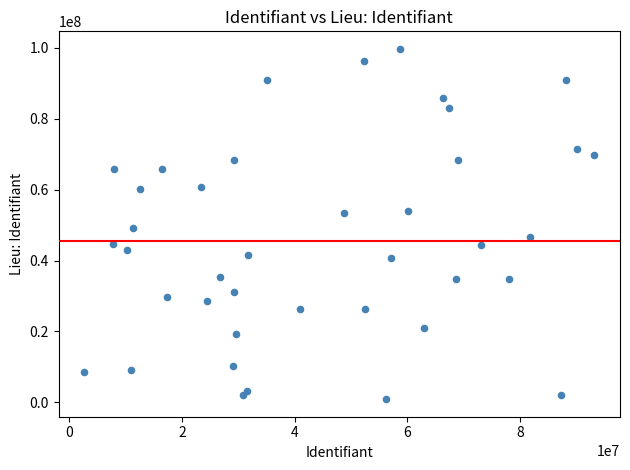

What is the range of X values (max minus min)?

90589864